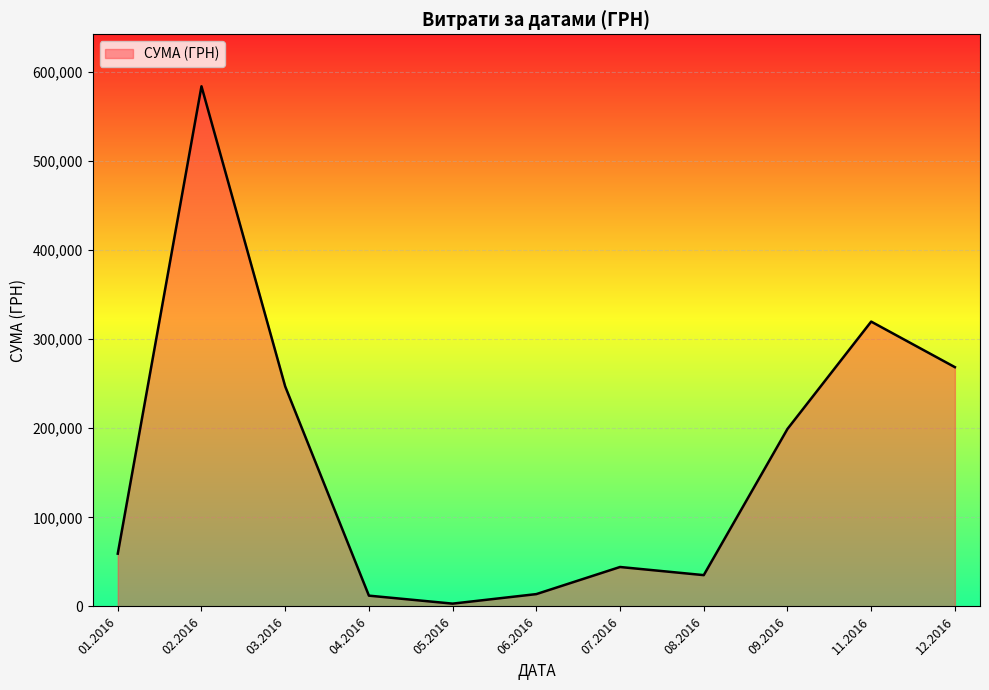

What is the difference between the maximum and minimum values?

580399.0